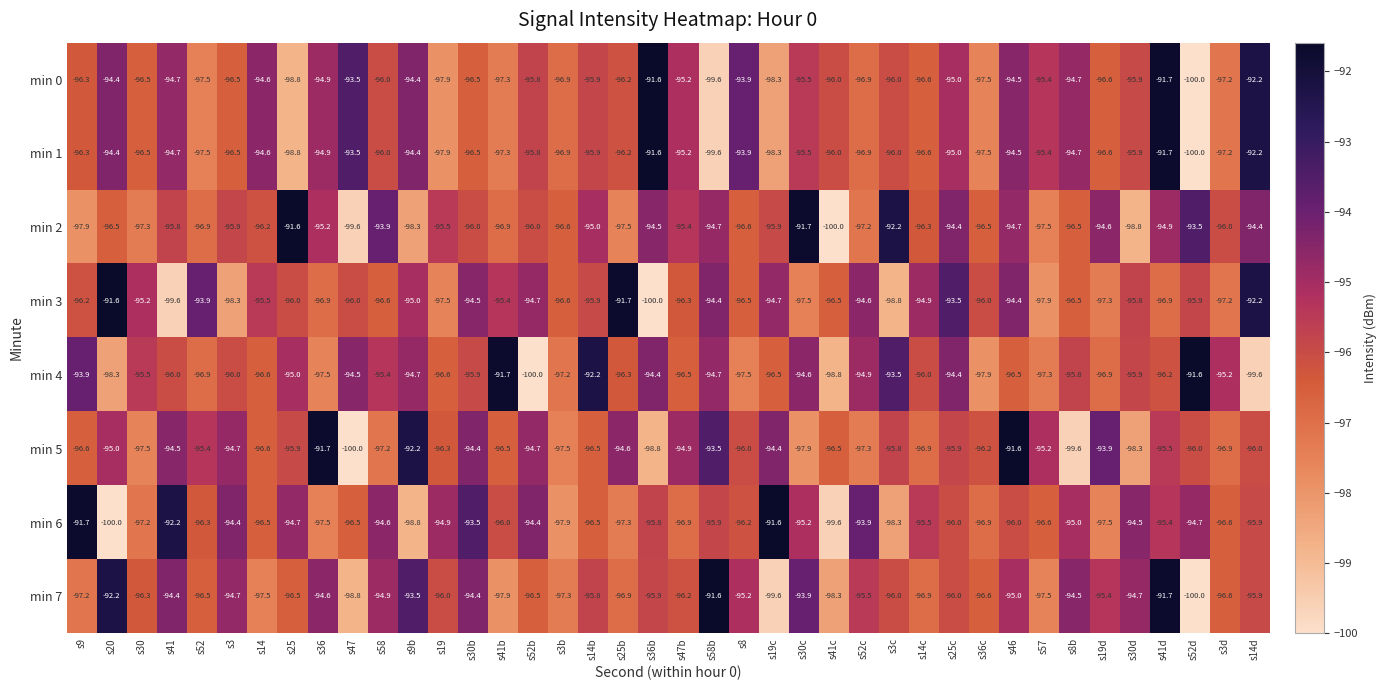

The min 2 series shows -29.8 at s41d. True or false?

False